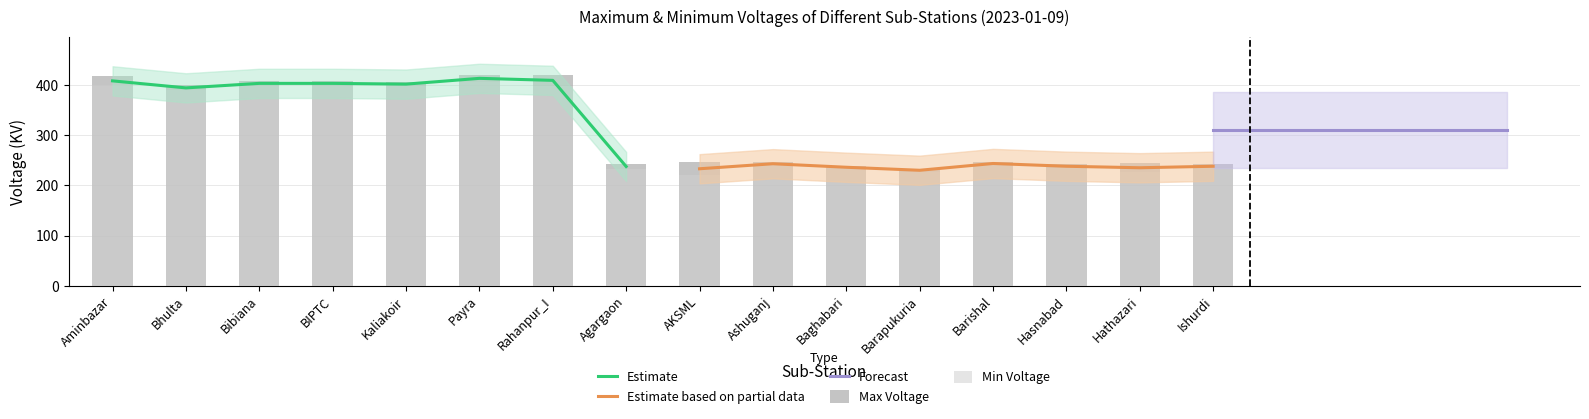

Reading right to left, list all the values displayed in this chart.

Max Voltage (Left): Ishurdi=242	Hathazari=244	Hasnabad=242	Barishal=246	Barapukuria=233	Baghabari=238	Ashuganj=246	AKSML=246	Agargaon=242	Rahanpur_I=420	Payra=420	Kaliakoir=406	BIPTC=408	Bibiana=408	Bhulta=399	Aminbazar=417
Min Voltage (Left): Ishurdi=234	Hathazari=226	Hasnabad=234	Barishal=241	Barapukuria=227	Baghabari=234	Ashuganj=240	AKSML=220	Agargaon=233	Rahanpur_I=398	Payra=406	Kaliakoir=397	BIPTC=398	Bibiana=398	Bhulta=389	Aminbazar=399